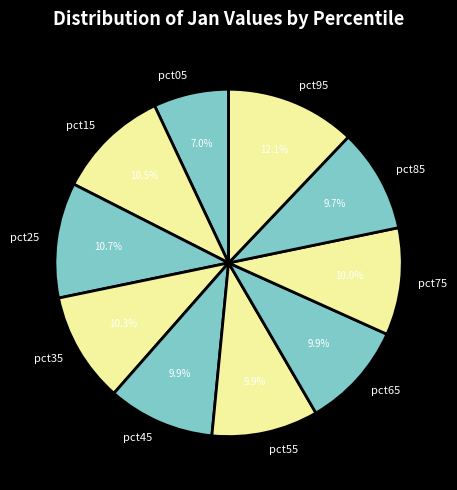

Is pct55 the majority of the pie?

No